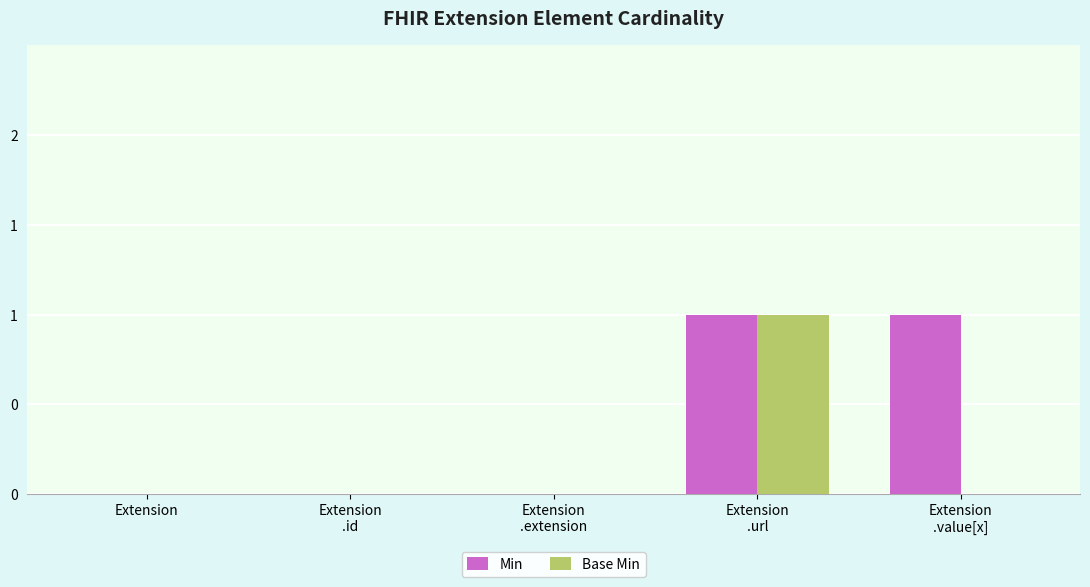

Rank the series by their maximum value, from lowest to highest.

Min, Base Min